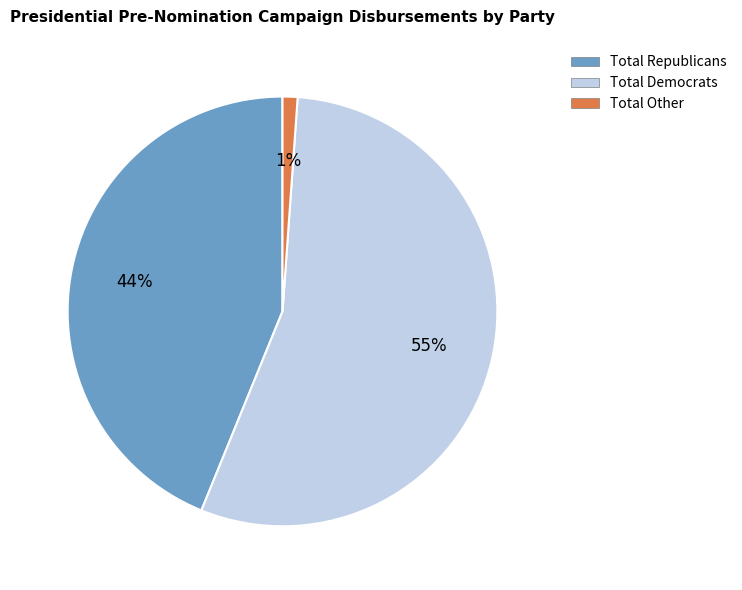

To the nearest percent, what percentage of the pie is Total Democrats?

55%